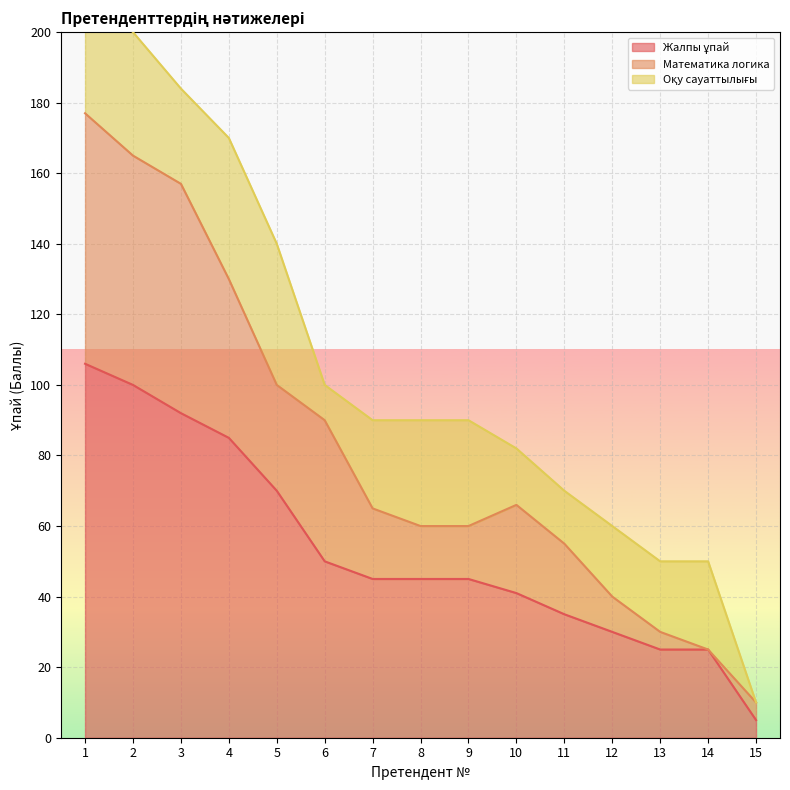

The Жалпы ұпай series shows 70 at 5. True or false?

True